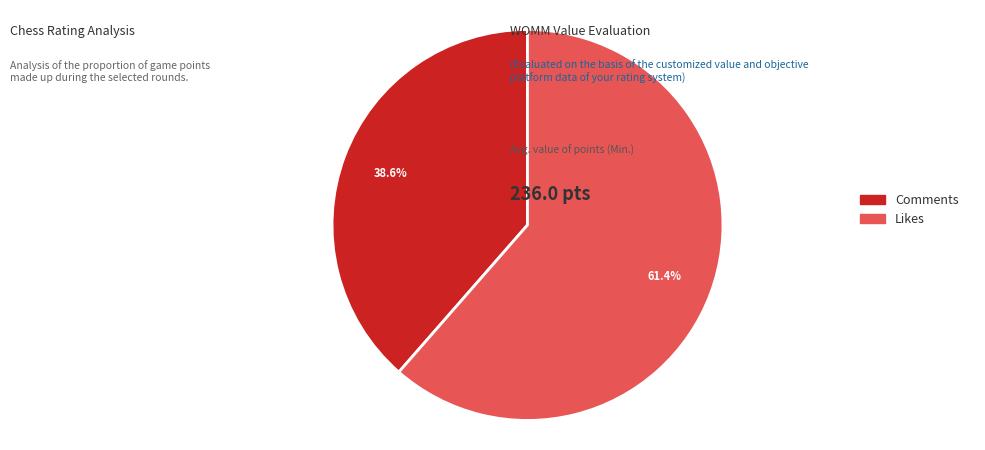

Rank the categories by value from lowest to highest.

Comments, Likes